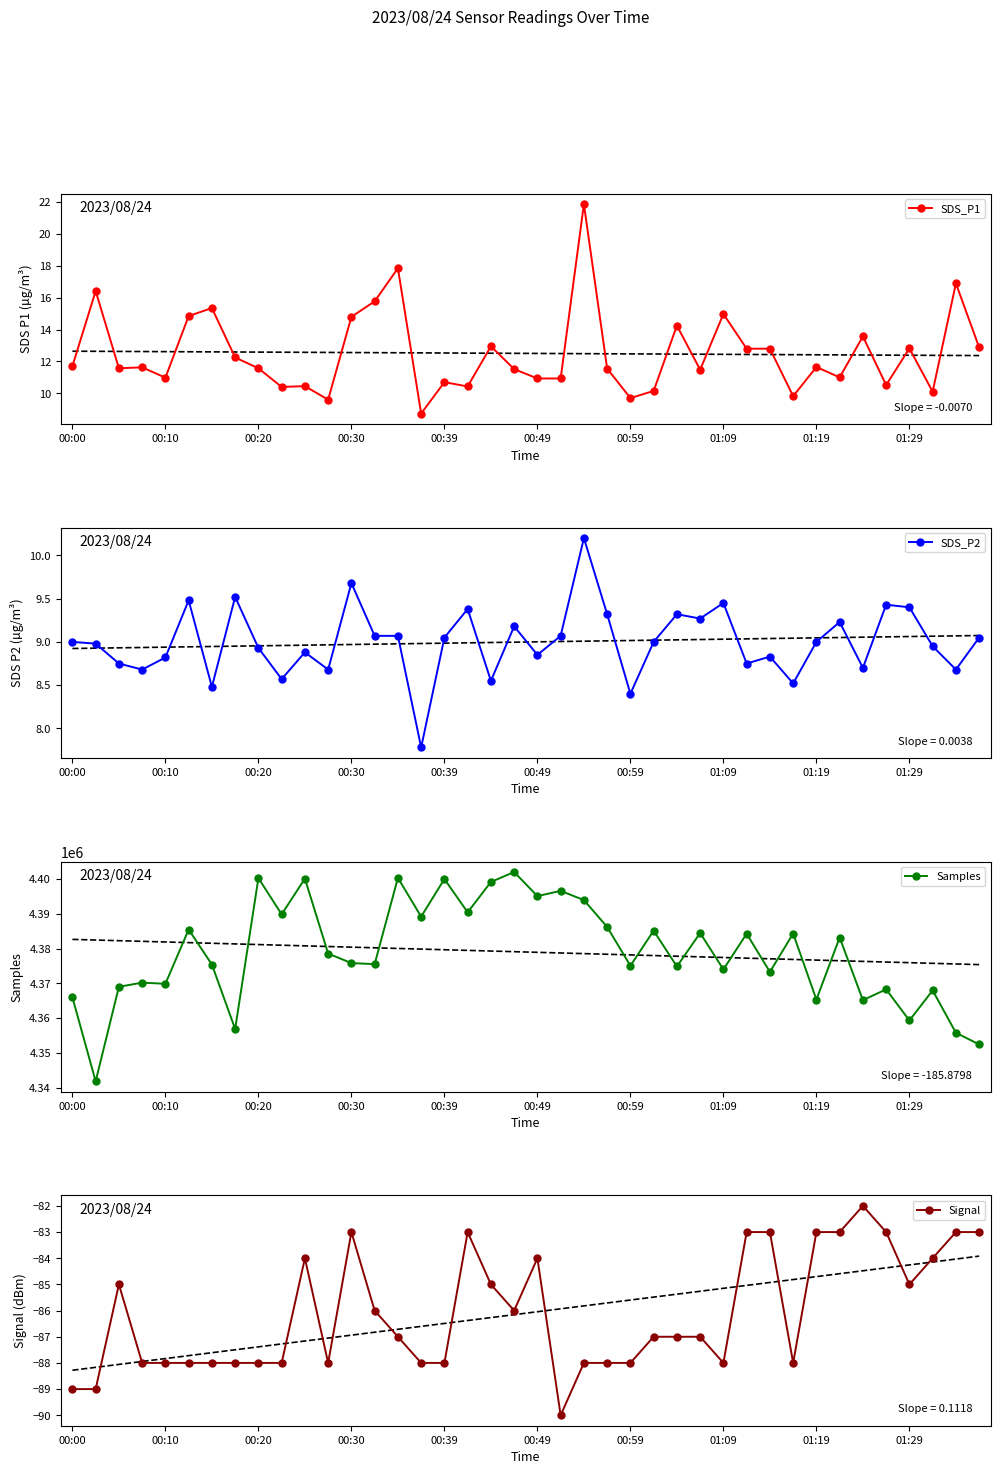

True or false: Signal has more than 1 points higher than both neighbors.

True